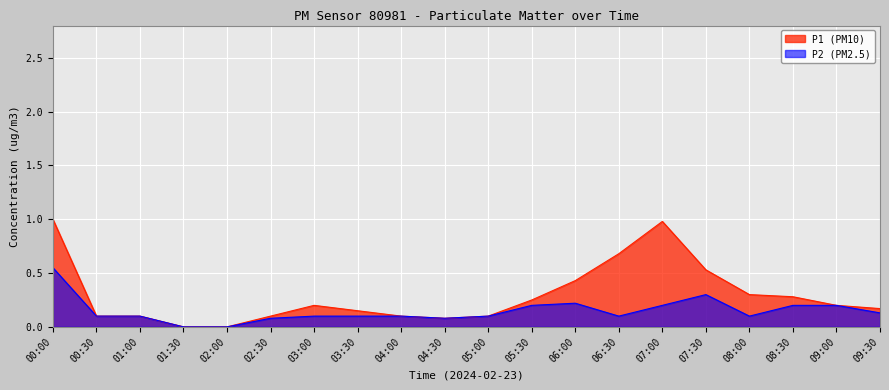

How many values in the P2 series exceed 0?

18